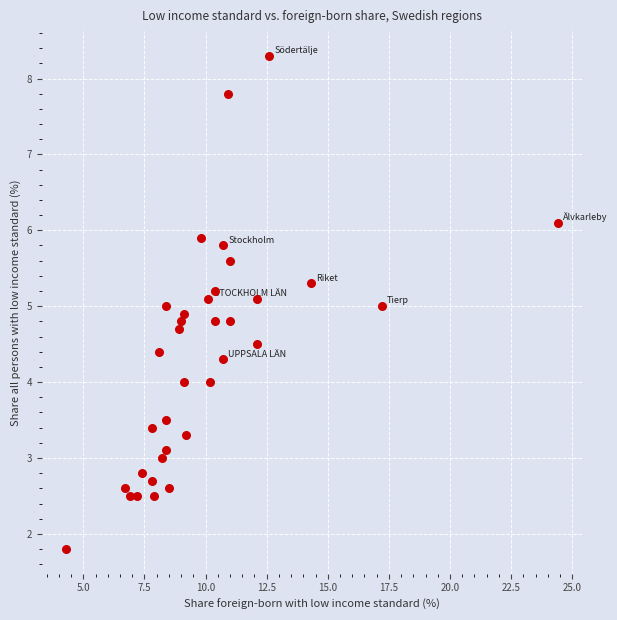

What is the range of X values (max minus min)?

20.1